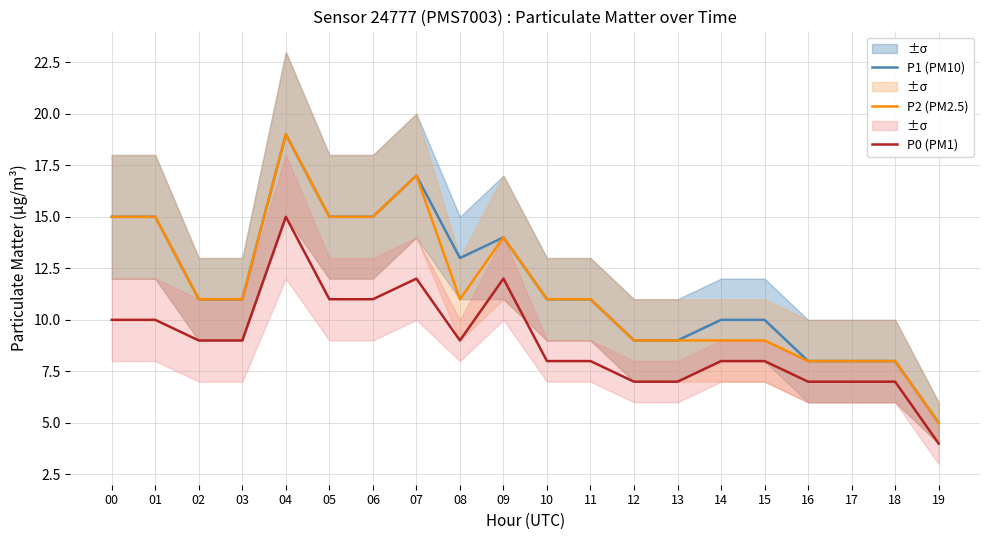

True or false: P1 (PM10) and P0 (PM1) cross at least once.

False